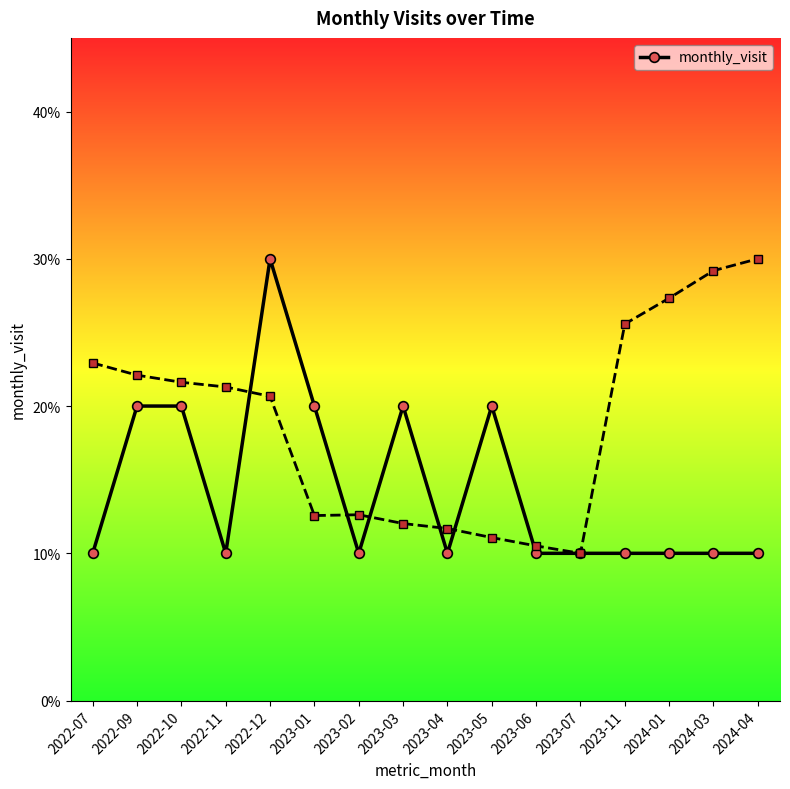

The value at 2023-02 is 0. True or false?

False